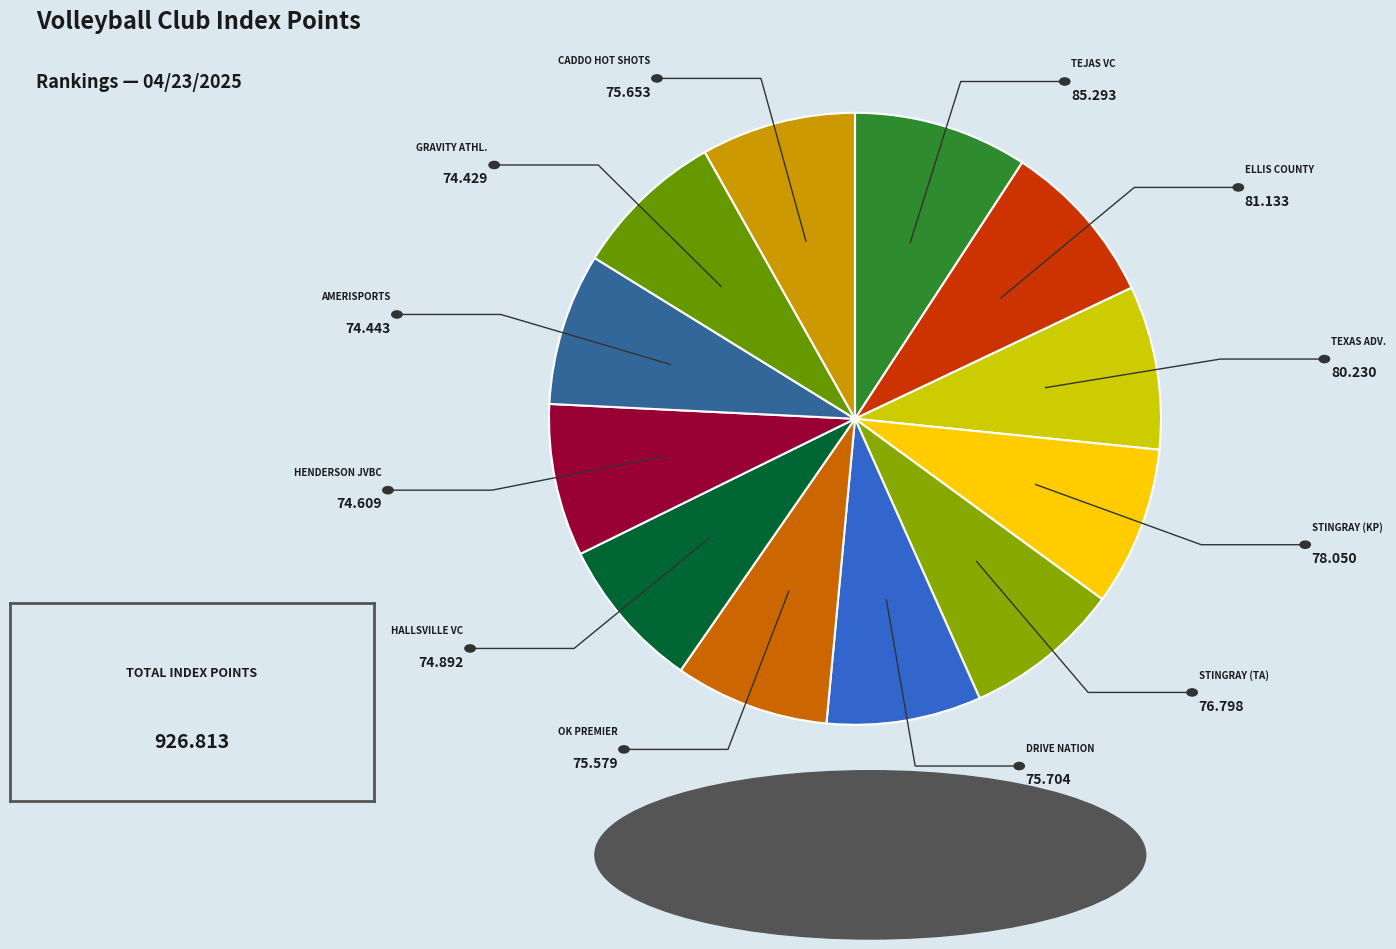

Count the number of slices in the pie.

12